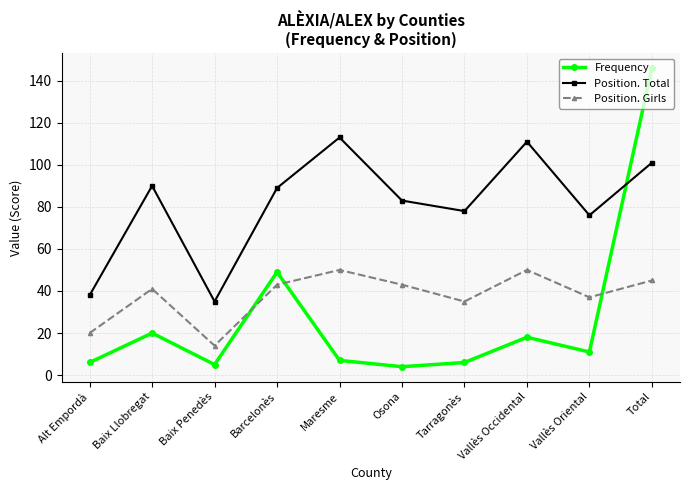

What is the label of the 2nd point from the right?

Vallès Oriental